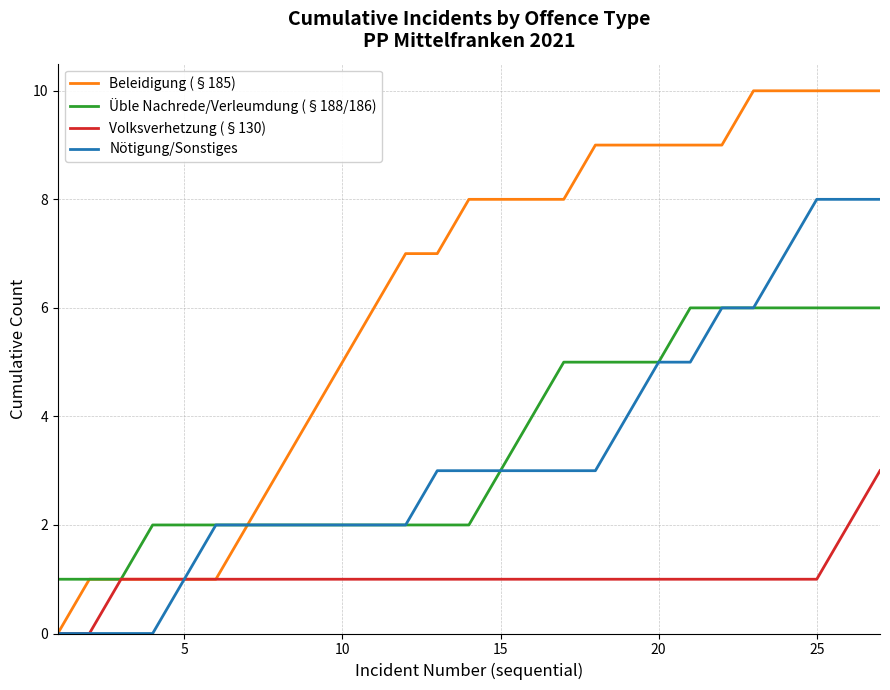

Which series has the largest range (max minus min)?

Beleidigung (§185)